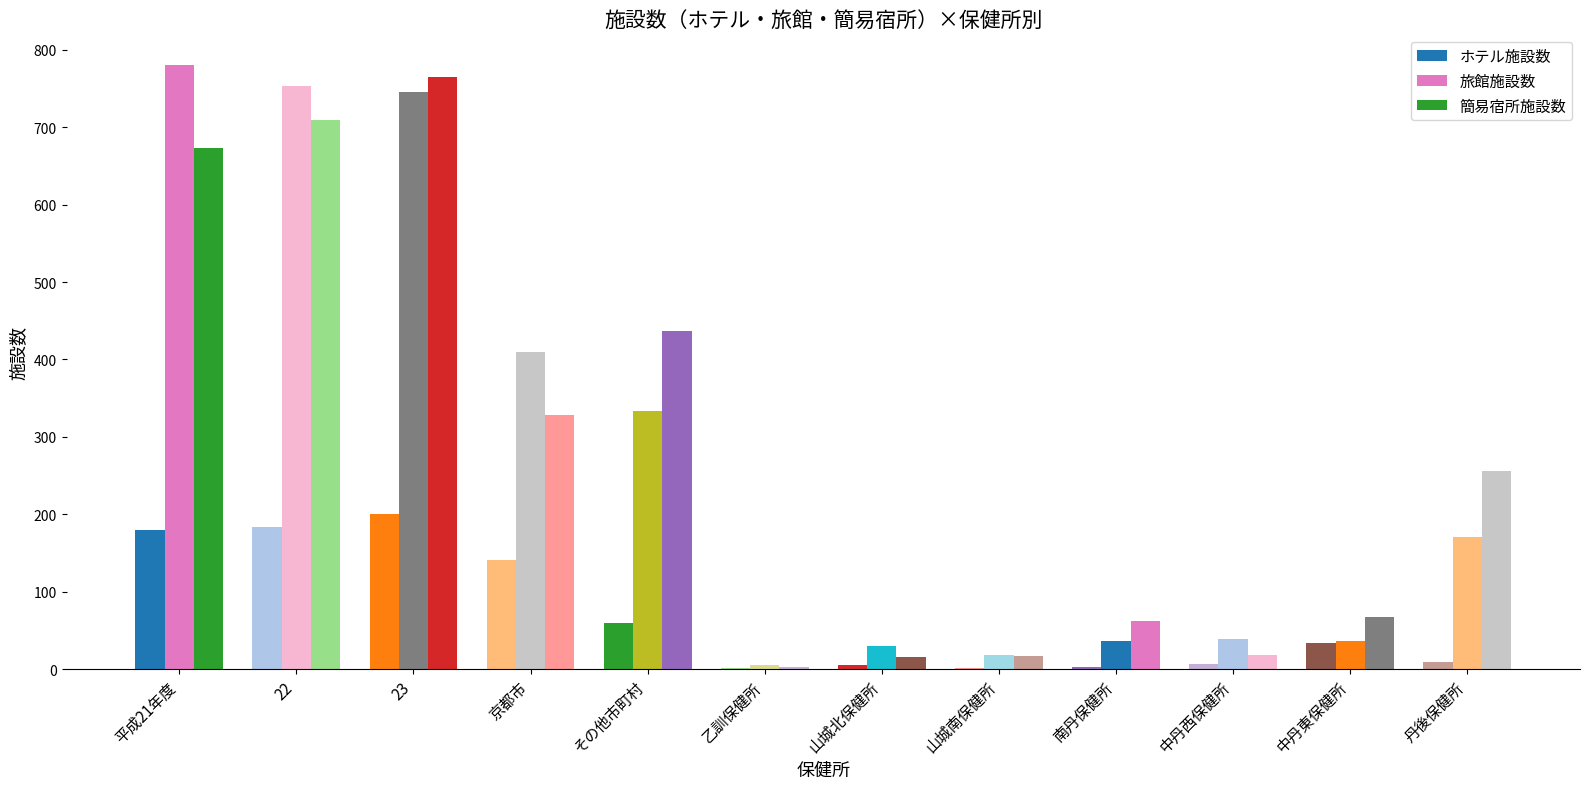

What is the difference between the highest and lowest values at 平成21年度?

601